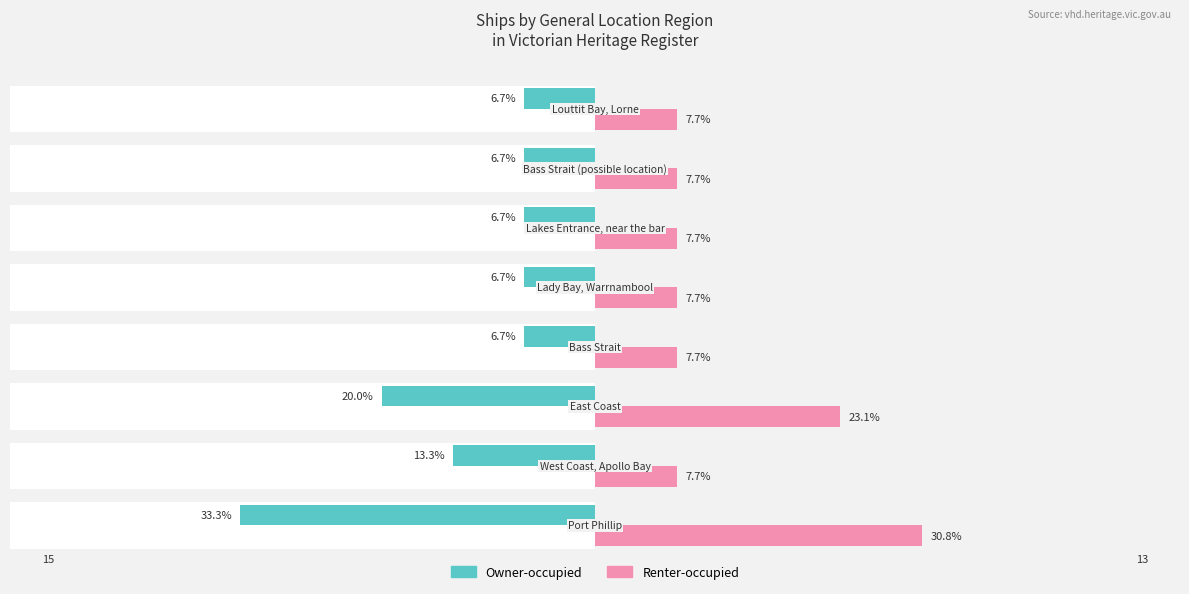

Reading right to left, extract all data points from this chart.

Owner-occupied: -6.7	-6.7	-6.7	-6.7	-6.7	-20.0	-13.3	-33.3
Renter-occupied: 7.7	7.7	7.7	7.7	7.7	23.1	7.7	30.8